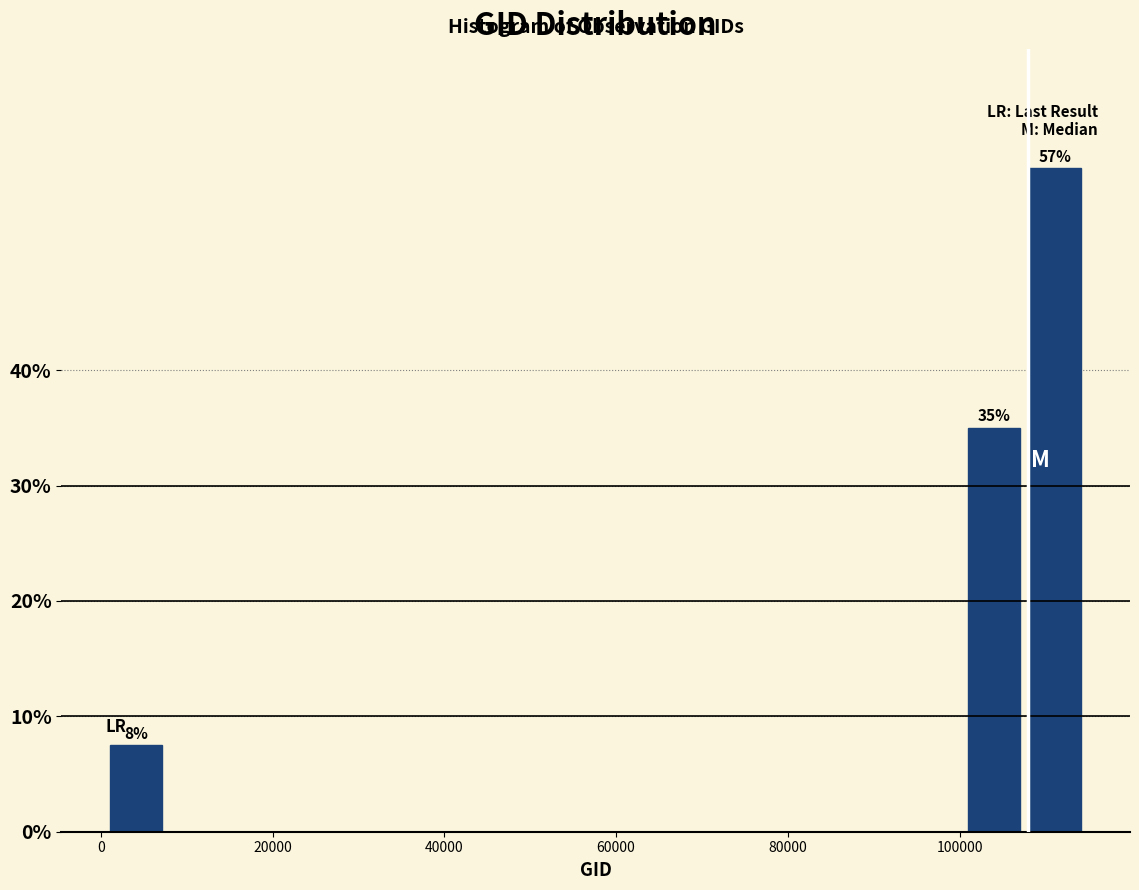

Read against the x-axis, roughly where is the centre of the tallest bar?

112000